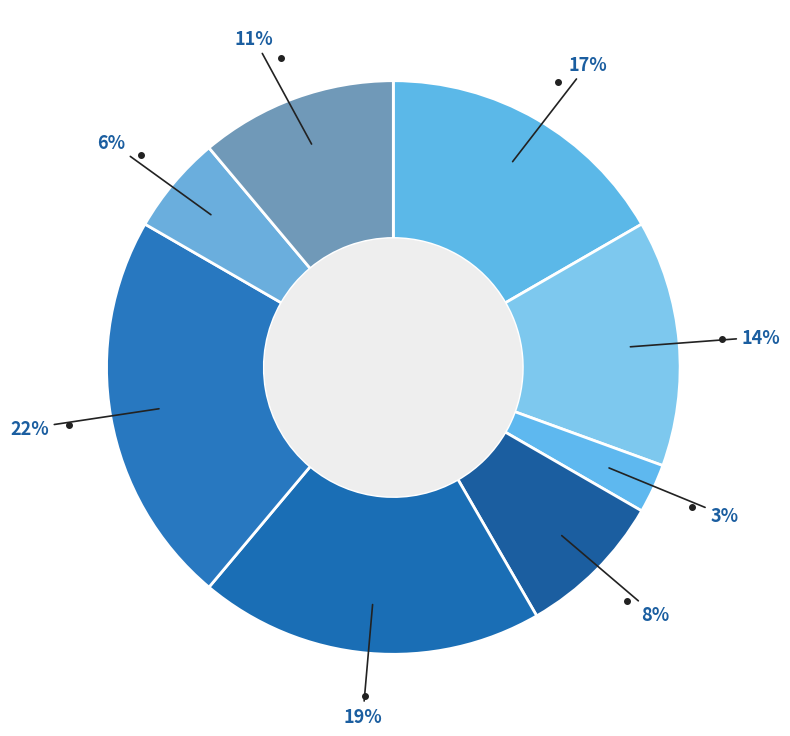

Count the number of slices in the pie.

8